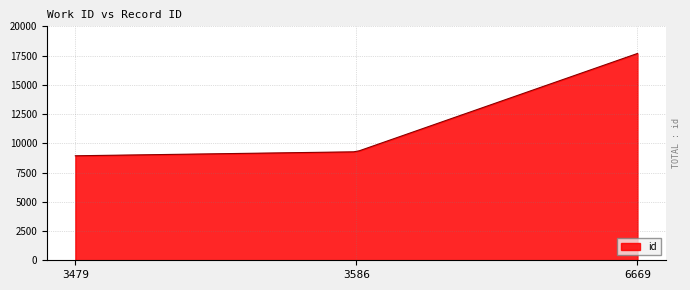

What is the difference between the maximum and minimum values?

8747.0